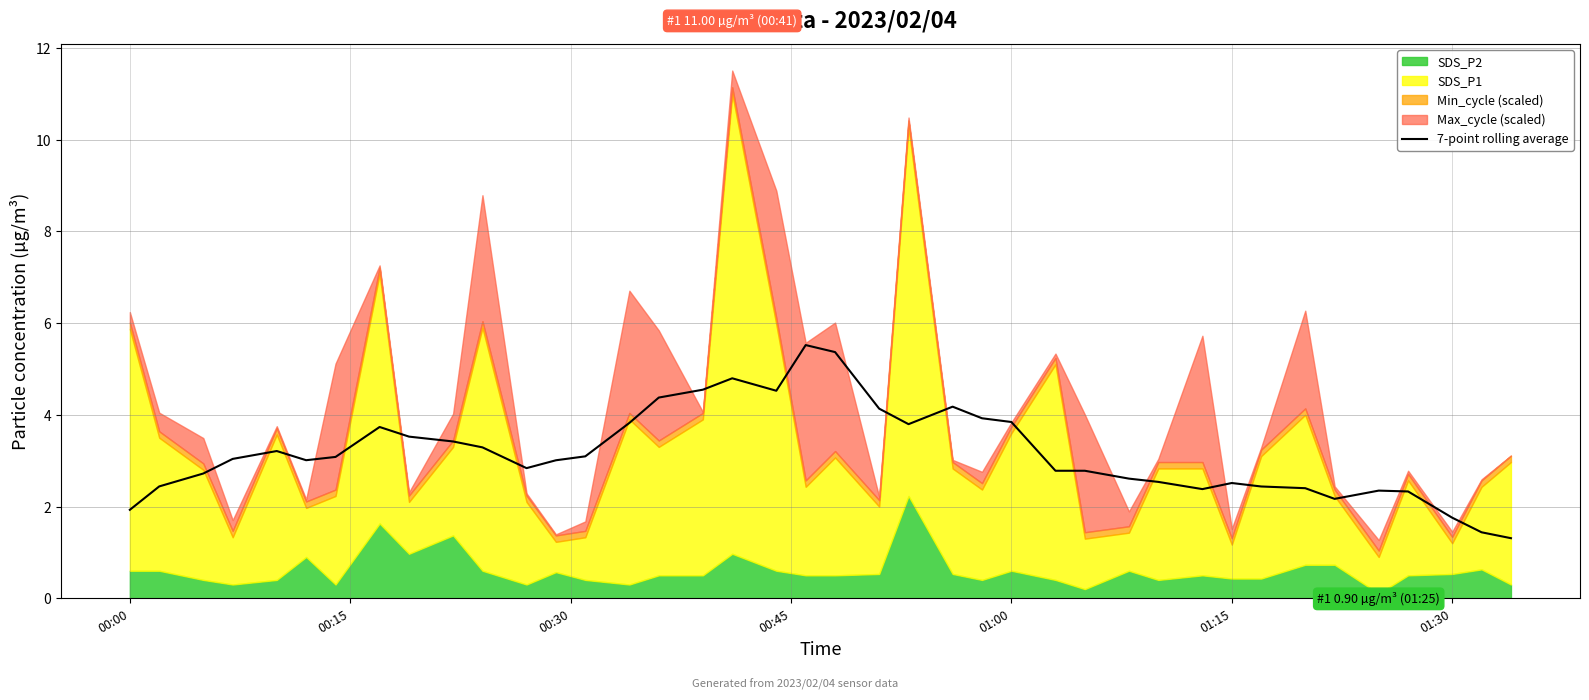

What is the highest value of the 7-point rolling average series?

5.5